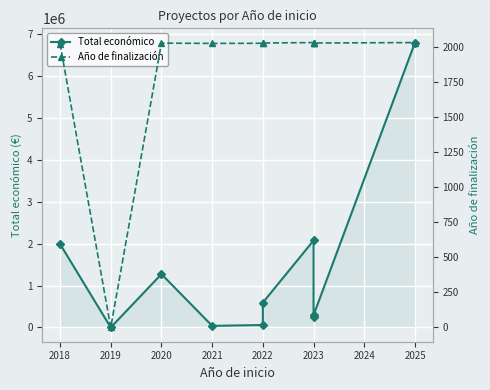

True or false: Total económico and Año de finalización cross at least once.

False